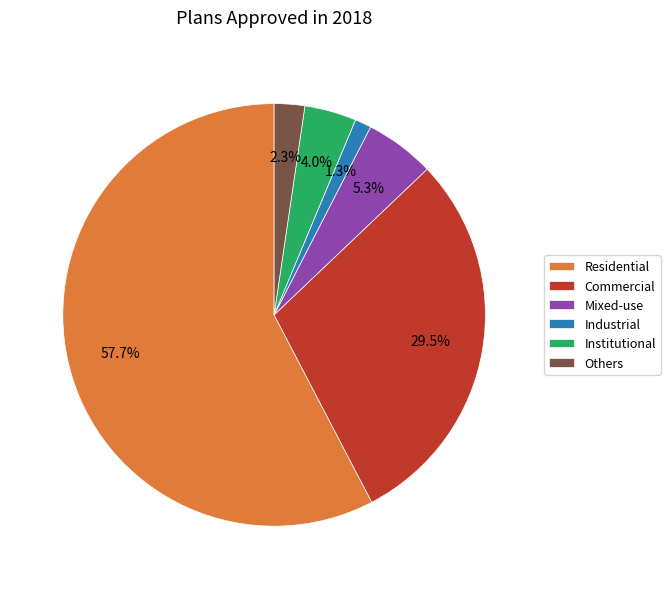

Combined, do Residential and Mixed-use account for over 50%?

Yes